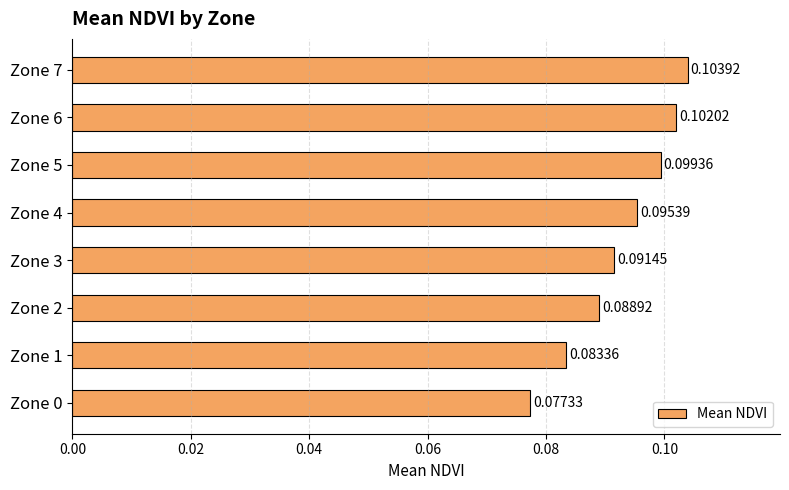

Rank the categories by value from lowest to highest.

Zone 0, Zone 1, Zone 2, Zone 3, Zone 4, Zone 5, Zone 6, Zone 7